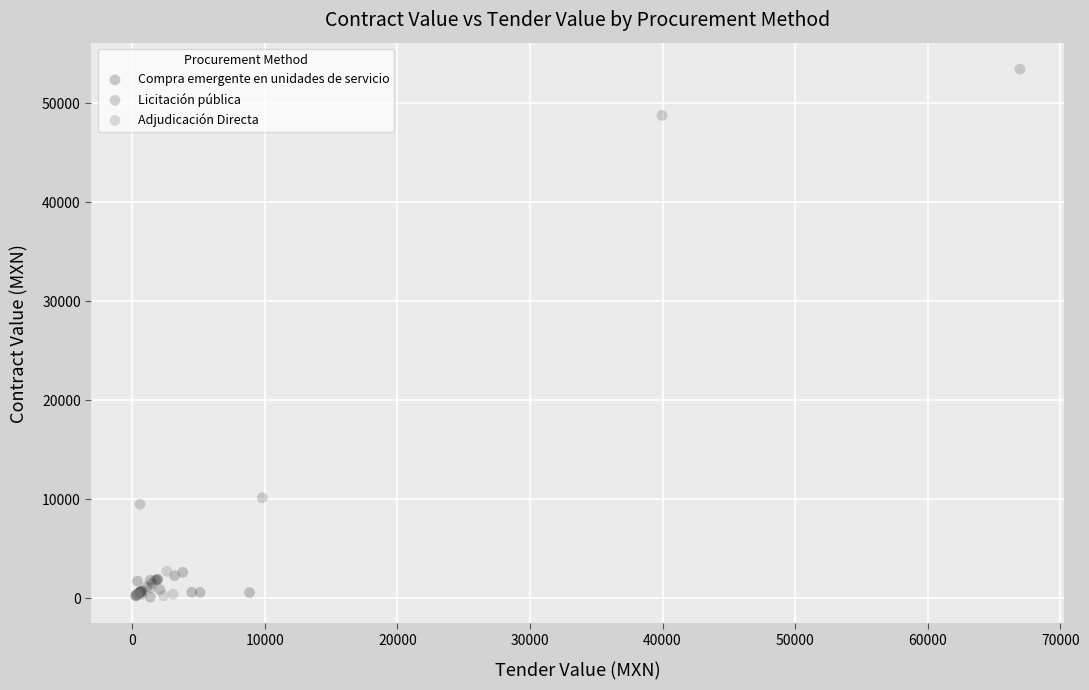

Which series has the widest spread of Y values?

Licitación pública